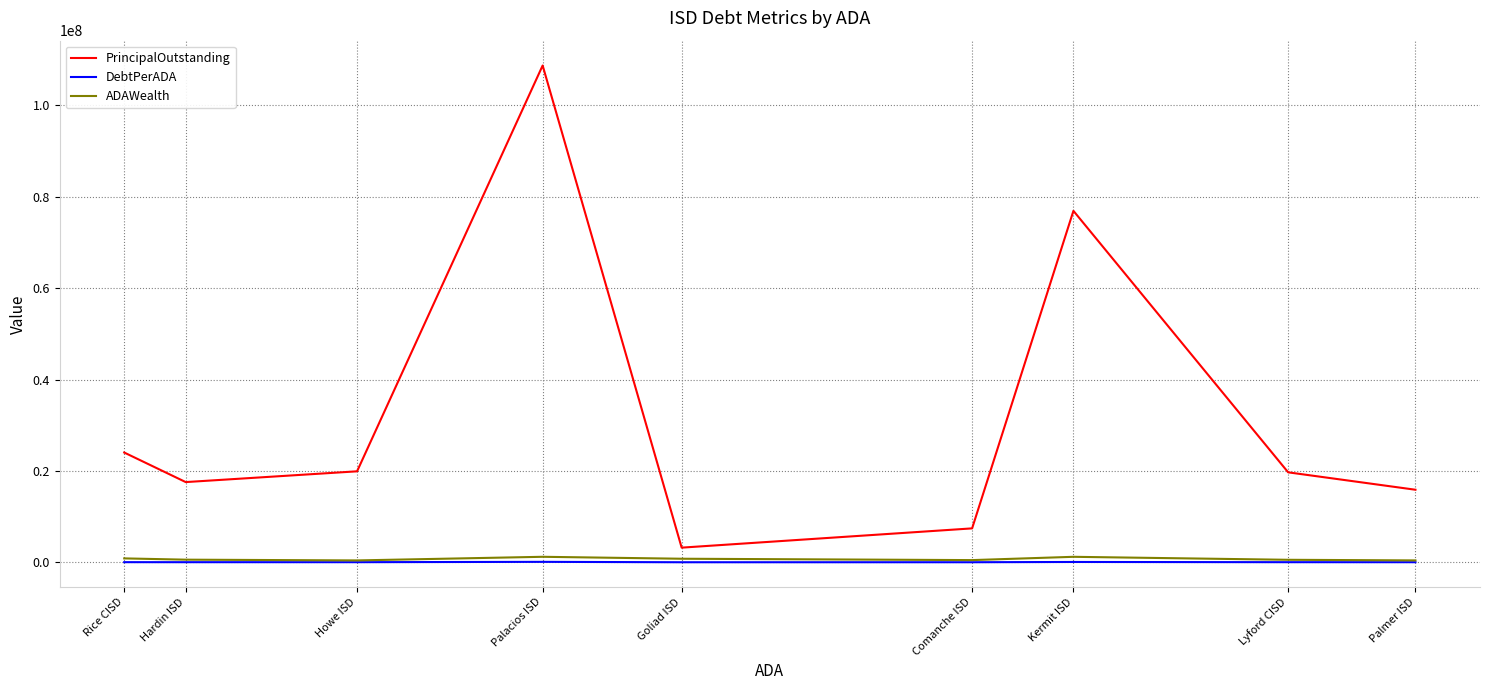

What is the difference between the highest and lowest values at Hardin ISD?

17535166.5